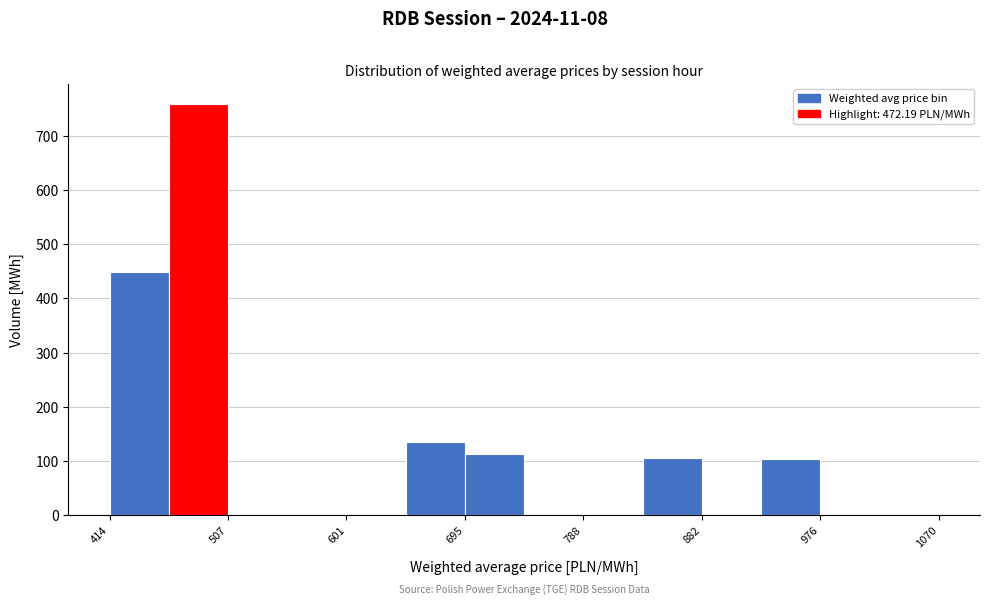

Which range on the x-axis has the tallest bar?

460 to 510